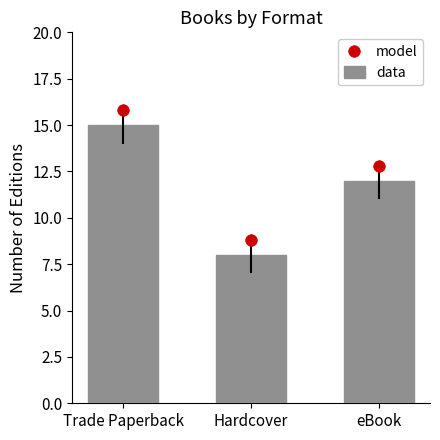

Which series has the largest total across all categories?

model